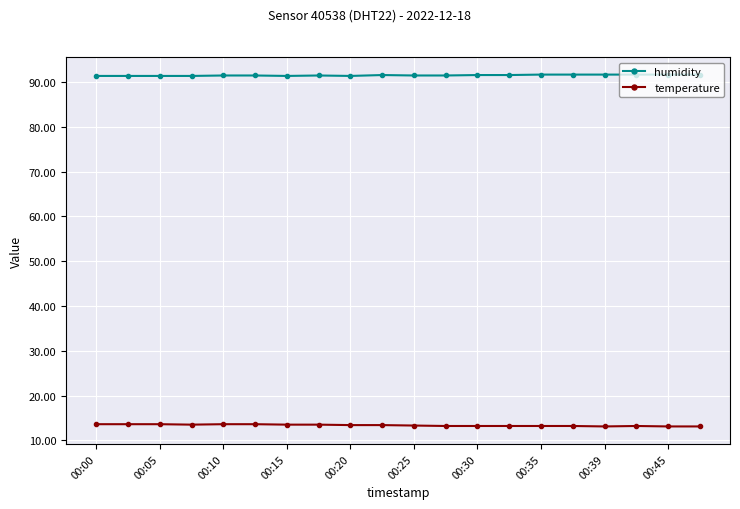

What is the value of the temperature point at the 2nd from the left?

13.6